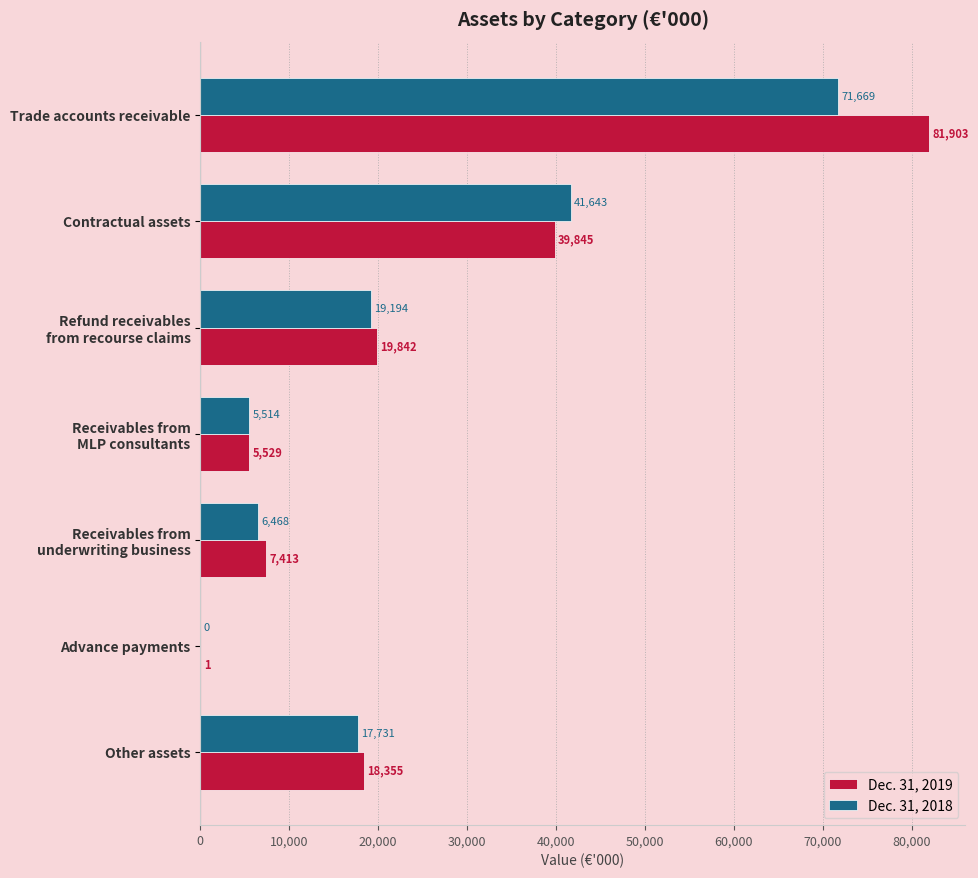

What is the maximum value for Dec. 31, 2018?

71669